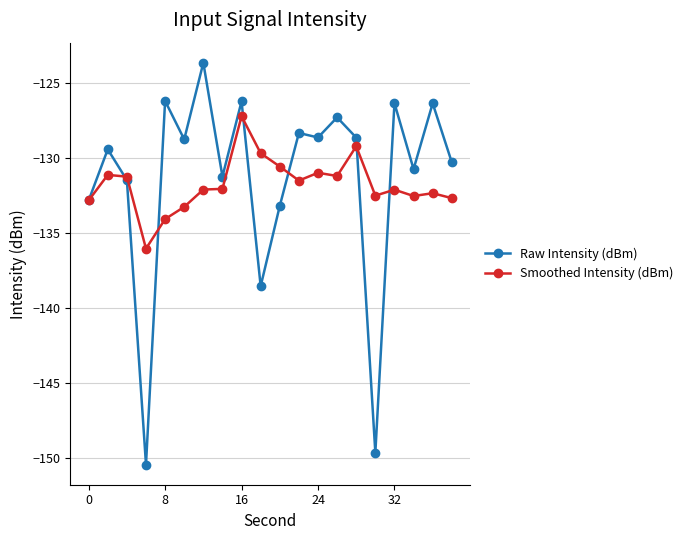

What is the minimum value for Smoothed Intensity (dBm)?

-136.0